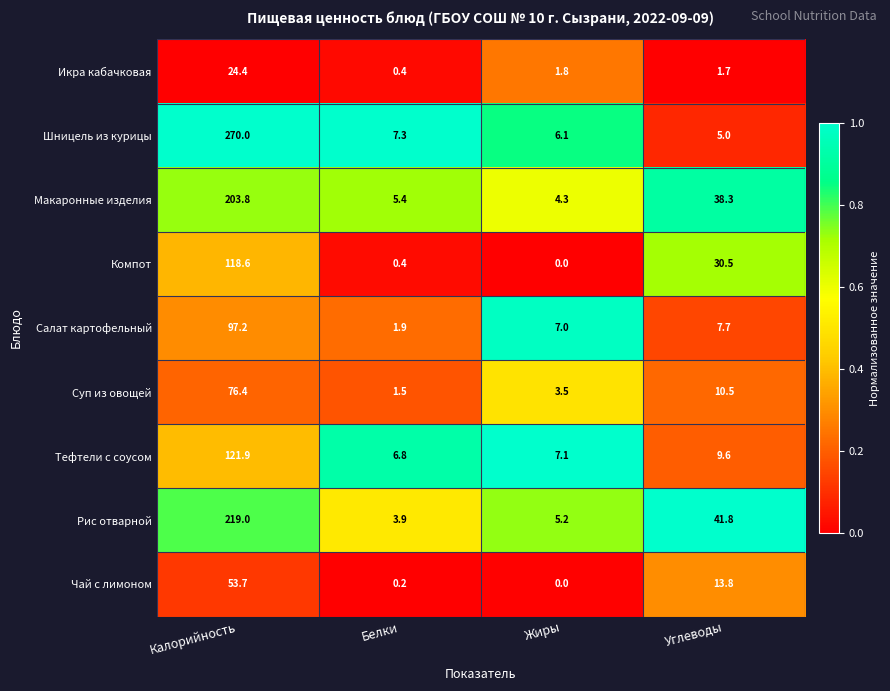

Which series has the largest total across all categories?

Шницель из курицы